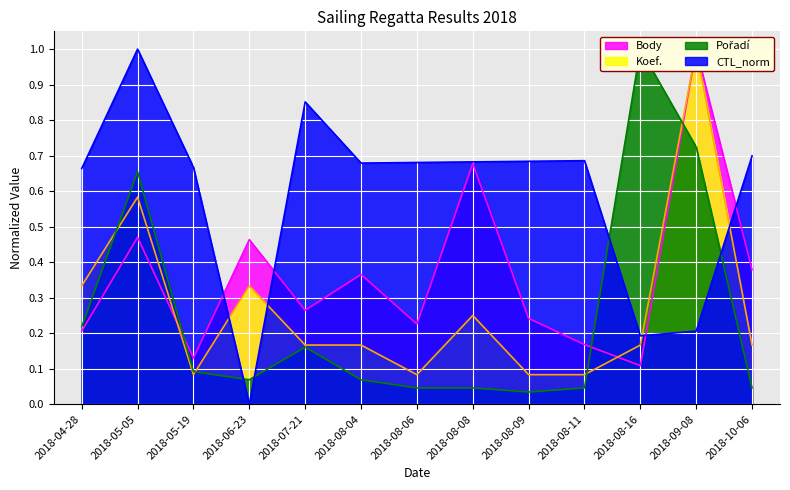

What is the difference between the highest and lowest values at 2018-08-06?

0.6